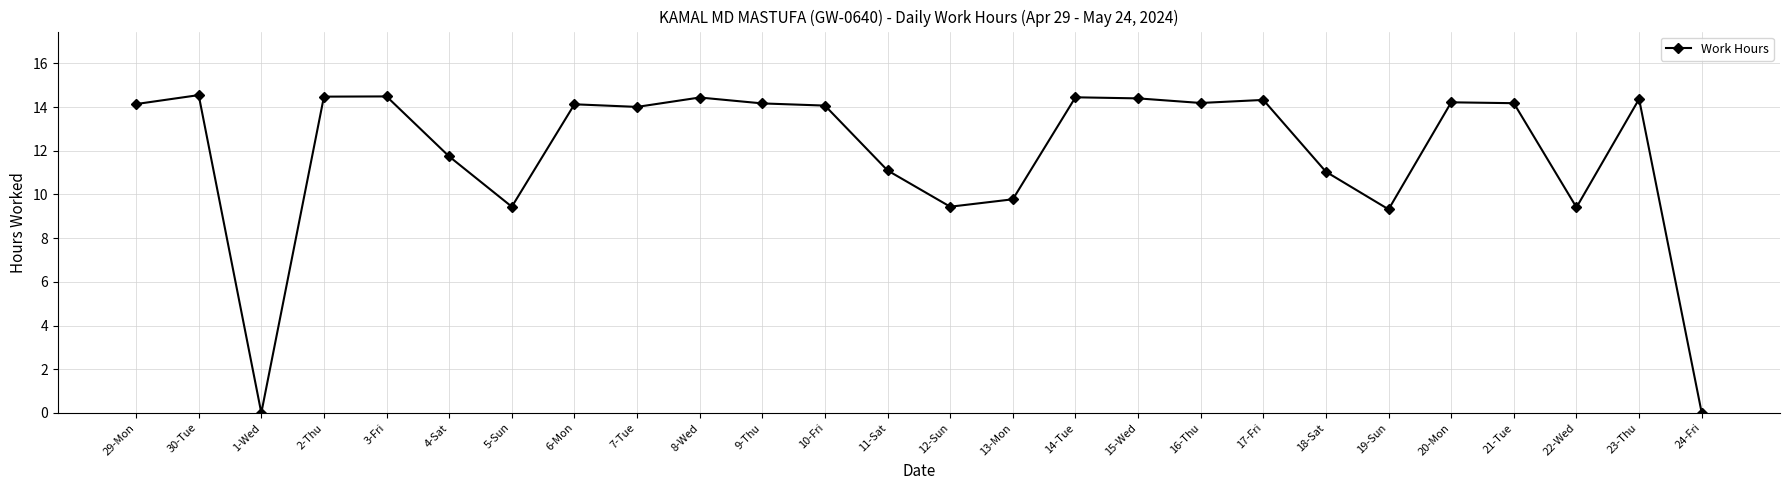

What position from the left is 23-Thu?

25